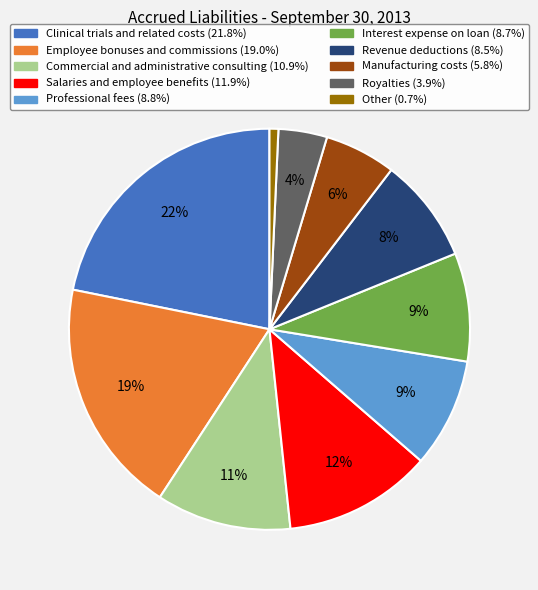

To the nearest percent, what percentage of the pie is Manufacturing costs?

6%